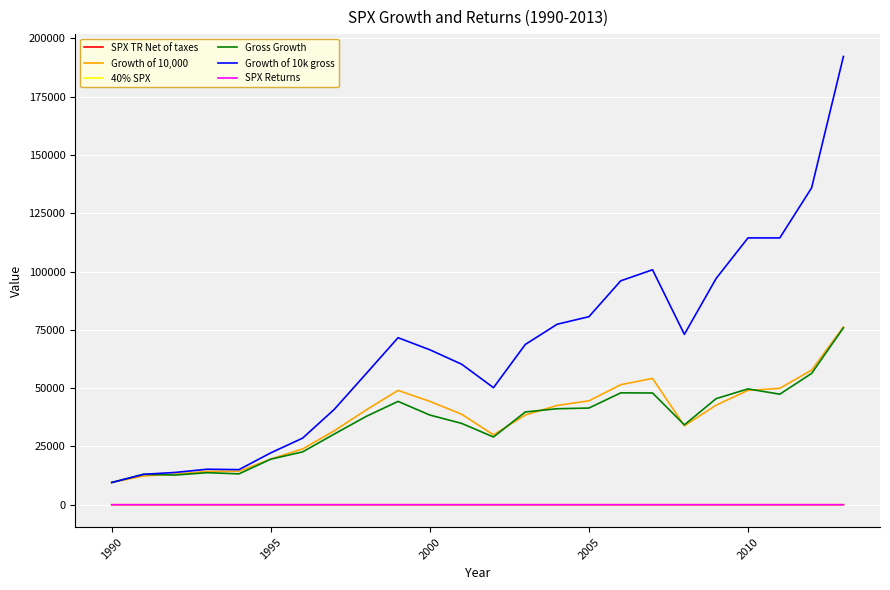

What is the minimum value for Gross Growth?

9531.5